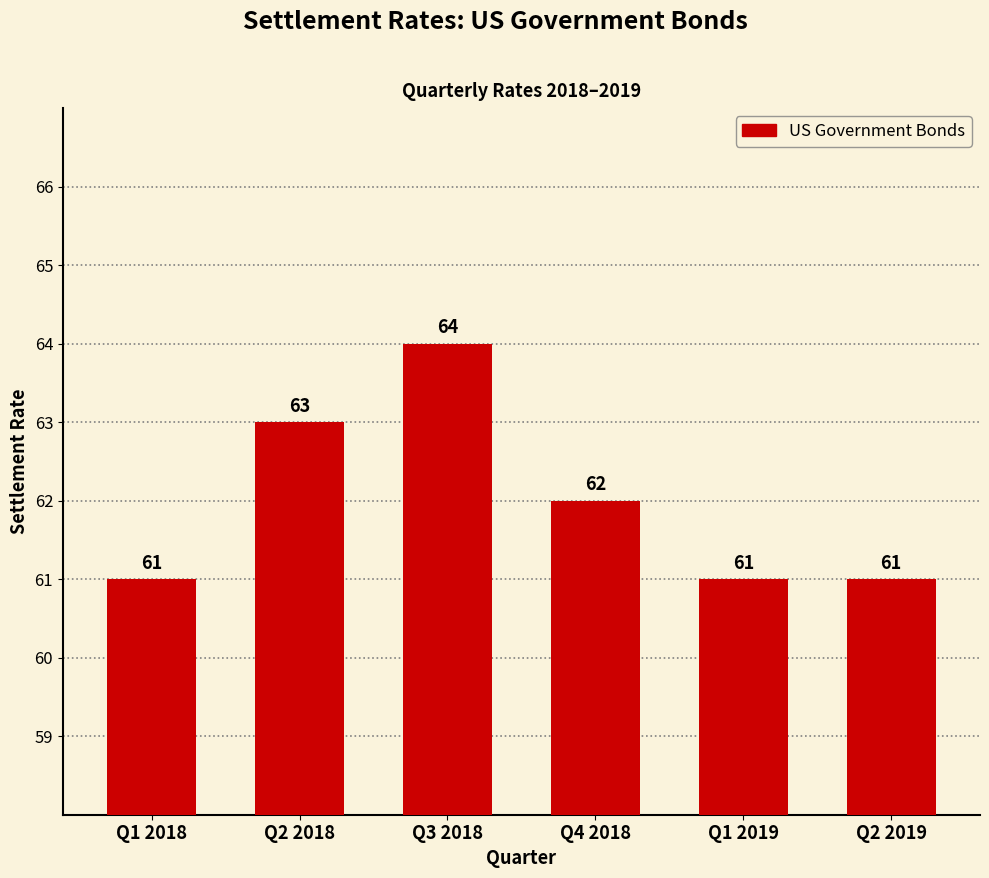

Does the chart contain stacked bars?

No